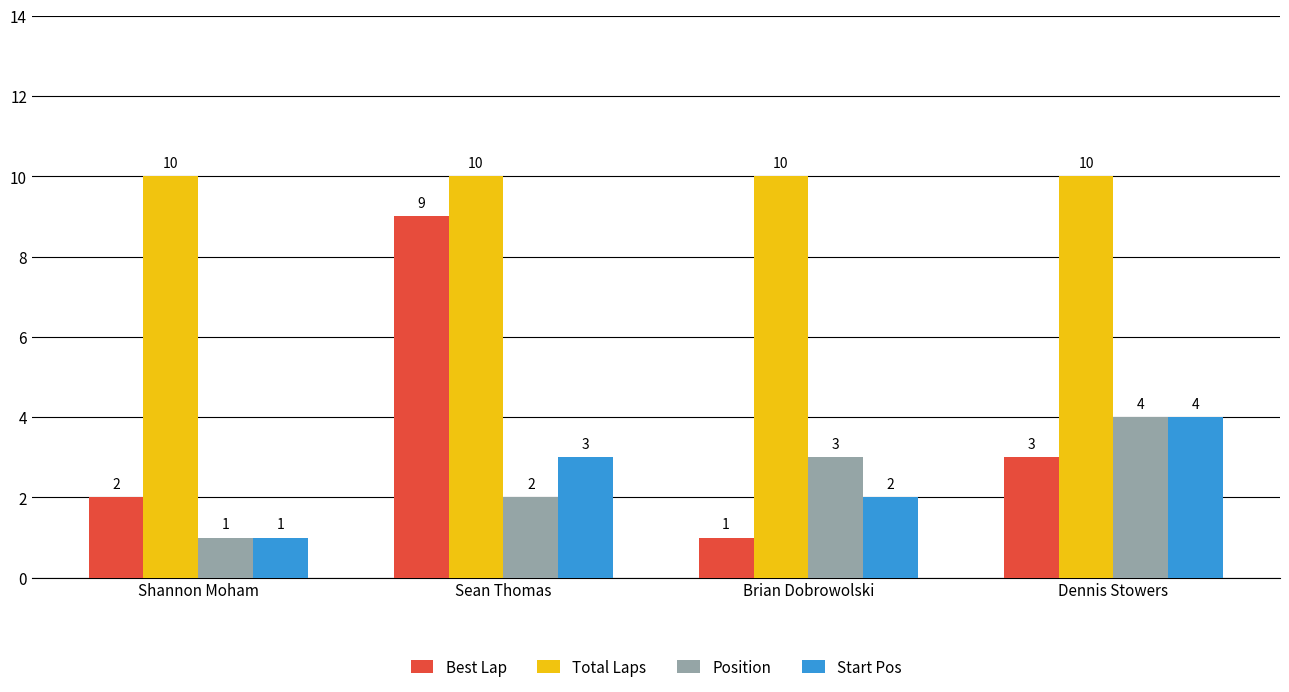

Are the bars horizontal?

No